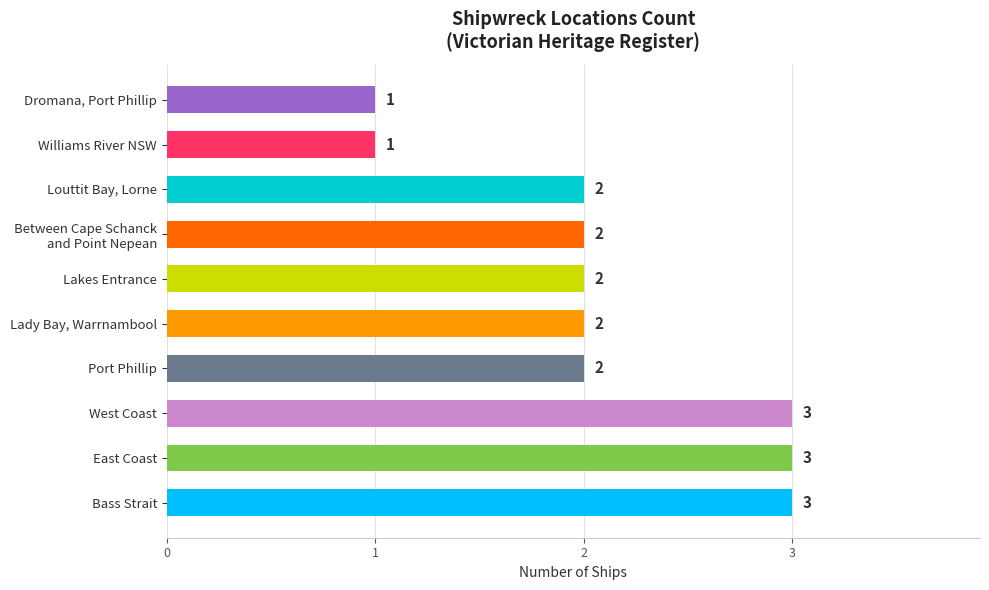

What is the minimum value shown in the chart?

1